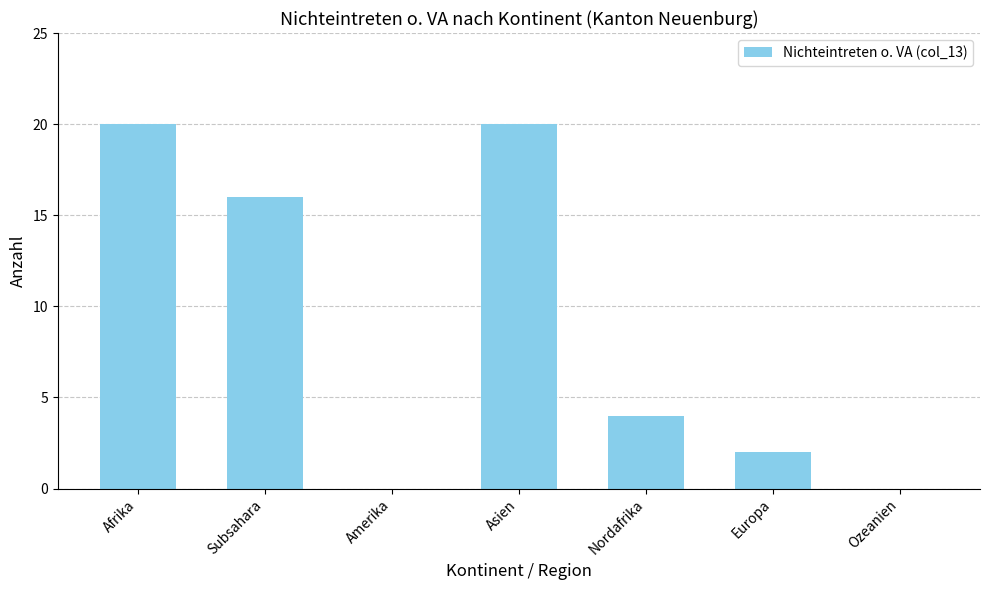

The value at Amerika is -11. True or false?

False